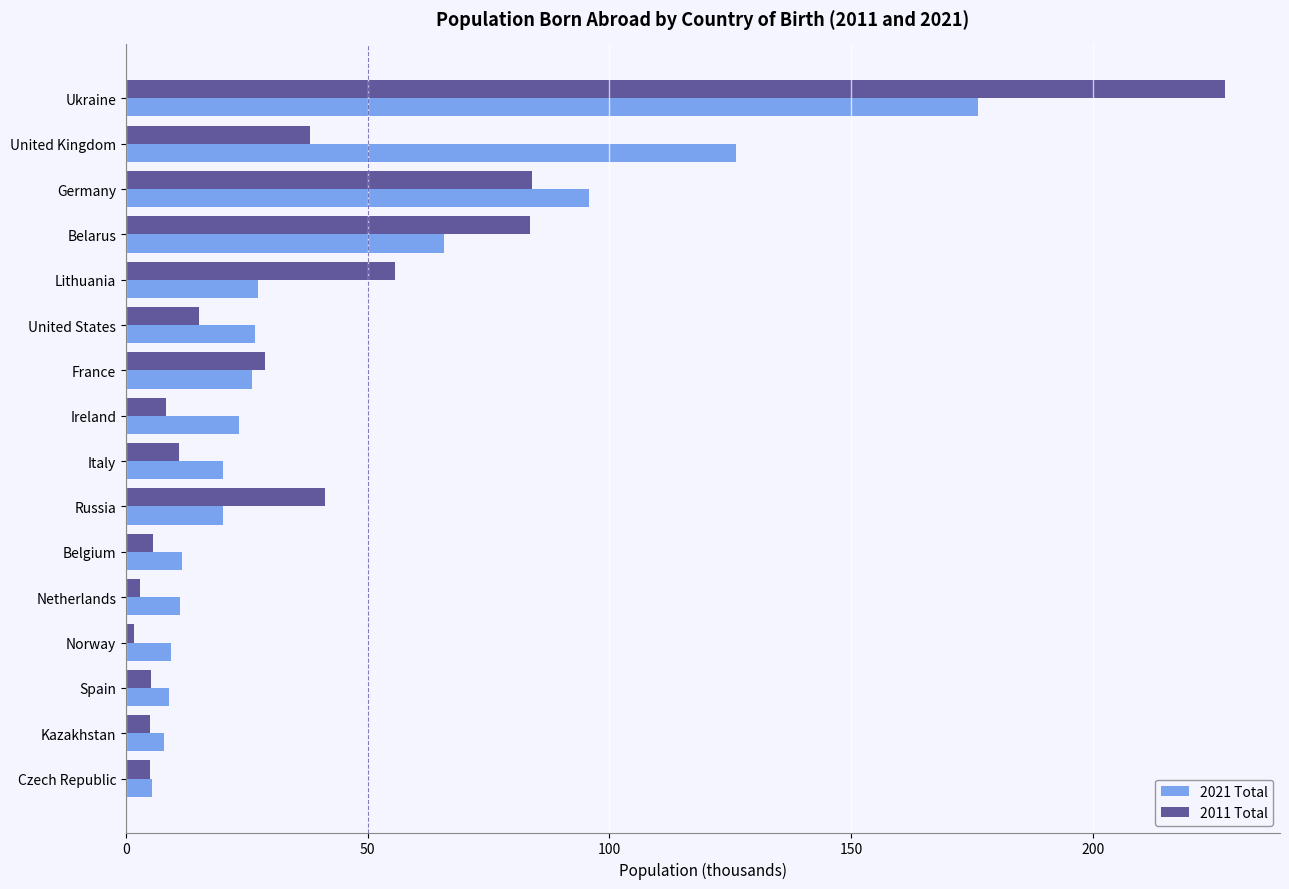

What is the smallest value displayed?

1.7